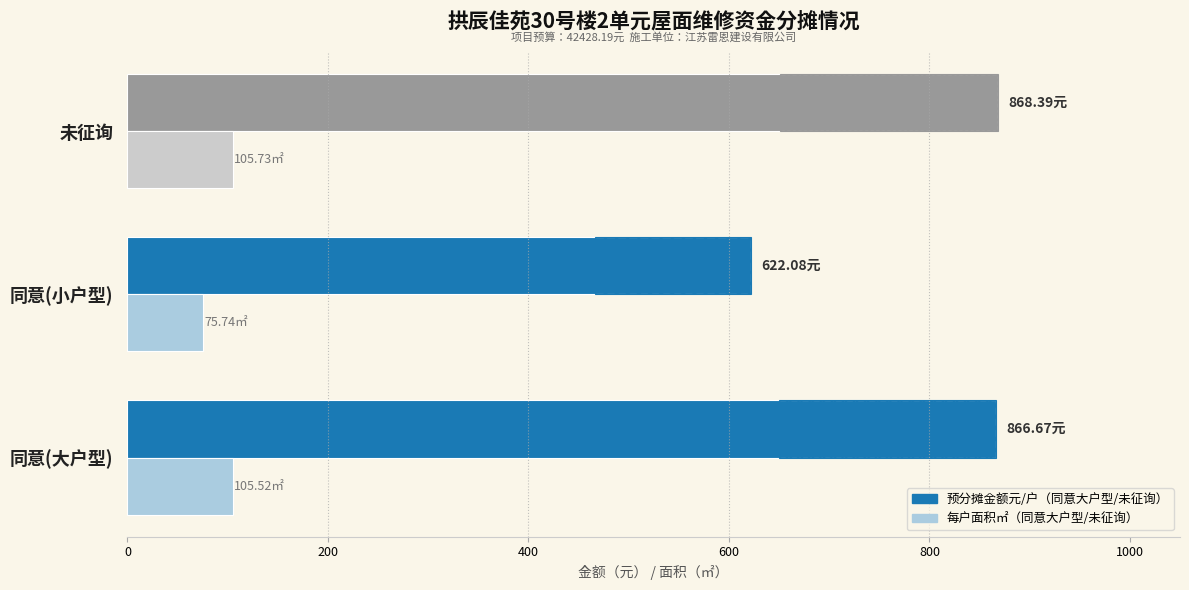

What is the value of the 每户面积(㎡) bar at the 2nd from the left?

75.7